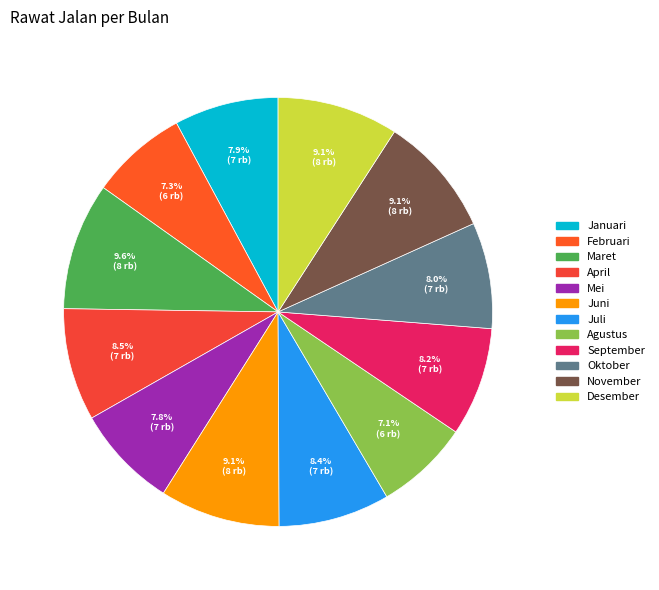

Count the number of slices in the pie.

12